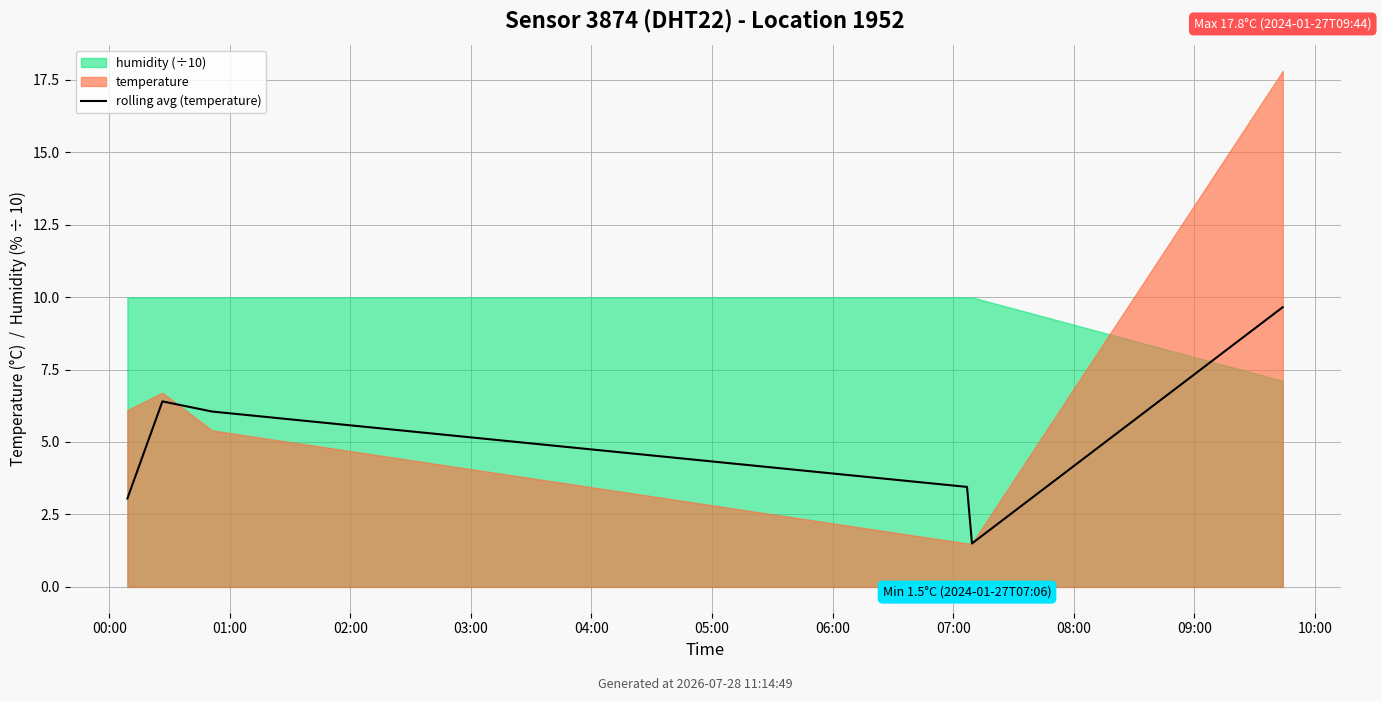

What is the label of the 2nd point from the left?

01:00